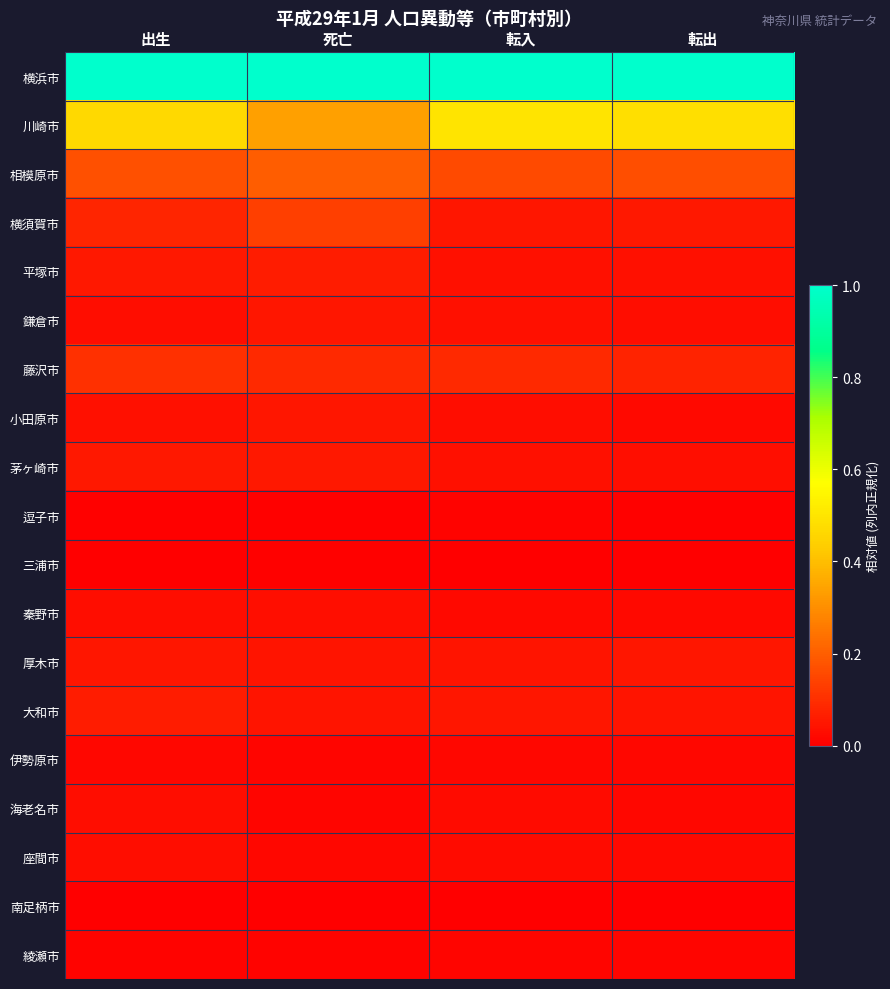

Reading left to right, extract all data points from this chart.

横浜市: 出生=1.0	死亡=1.0	転入=1.0	転出=1.0
川崎市: 出生=0.5	死亡=0.3	転入=0.5	転出=0.5
相模原市: 出生=0.2	死亡=0.2	転入=0.2	転出=0.2
横須賀市: 出生=0.1	死亡=0.1	転入=0.0	転出=0.1
平塚市: 出生=0.1	死亡=0.1	転入=0.0	転出=0.0
鎌倉市: 出生=0.0	死亡=0.0	転入=0.0	転出=0.0
藤沢市: 出生=0.1	死亡=0.1	転入=0.1	転出=0.1
小田原市: 出生=0.0	死亡=0.0	転入=0.0	転出=0.0
茅ヶ崎市: 出生=0.1	死亡=0.1	転入=0.0	転出=0.0
逗子市: 出生=0.0	死亡=0.0	転入=0.0	転出=0.0
三浦市: 出生=0.0	死亡=0.0	転入=0.0	転出=0.0
秦野市: 出生=0.0	死亡=0.0	転入=0.0	転出=0.0
厚木市: 出生=0.1	死亡=0.0	転入=0.0	転出=0.0
大和市: 出生=0.1	死亡=0.0	転入=0.1	転出=0.0
伊勢原市: 出生=0.0	死亡=0.0	転入=0.0	転出=0.0
海老名市: 出生=0.0	死亡=0.0	転入=0.0	転出=0.0
座間市: 出生=0.0	死亡=0.0	転入=0.0	転出=0.0
南足柄市: 出生=0.0	死亡=0.0	転入=0.0	転出=0.0
綾瀬市: 出生=0.0	死亡=0.0	転入=0.0	転出=0.0